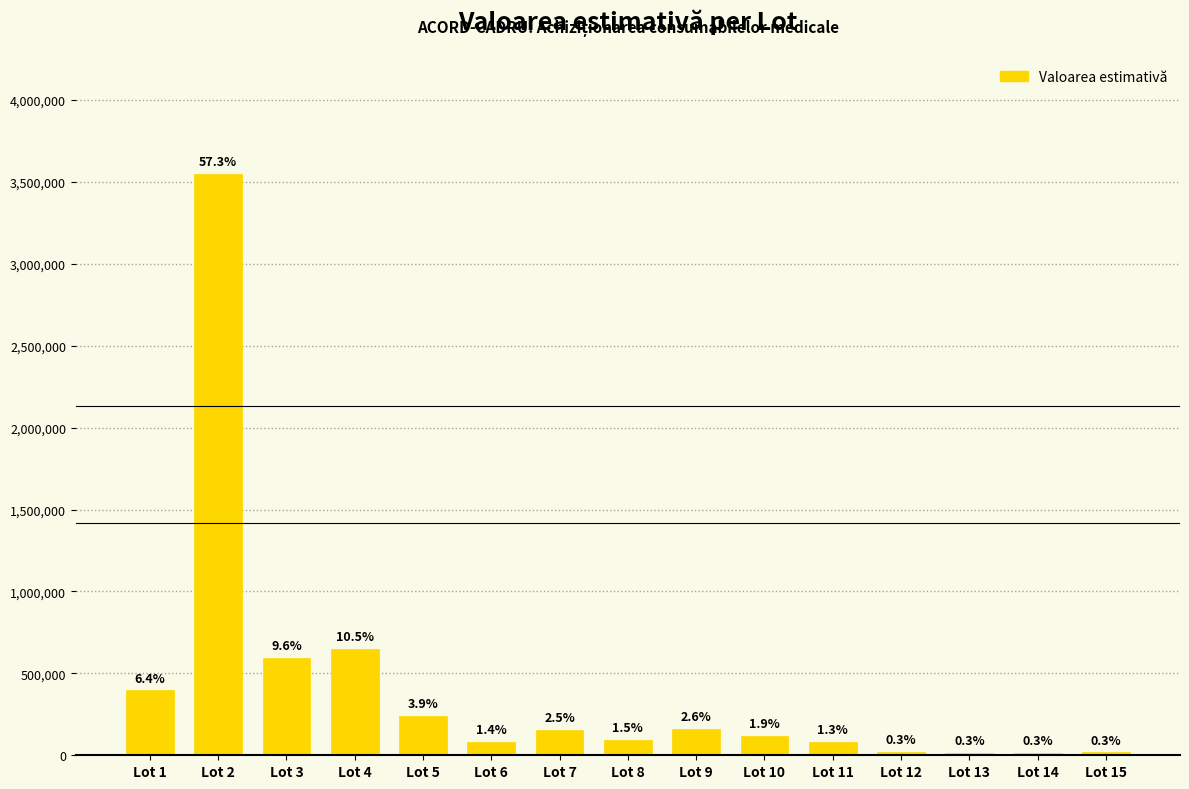

Reading right to left, extract all data points from this chart.

Lot 15=18000	Lot 14=16680	Lot 13=16668	Lot 12=20000	Lot 11=83600	Lot 10=120000	Lot 9=160552	Lot 8=95537	Lot 7=154000	Lot 6=84000	Lot 5=240000	Lot 4=648000	Lot 3=593950	Lot 2=3550739	Lot 1=395686